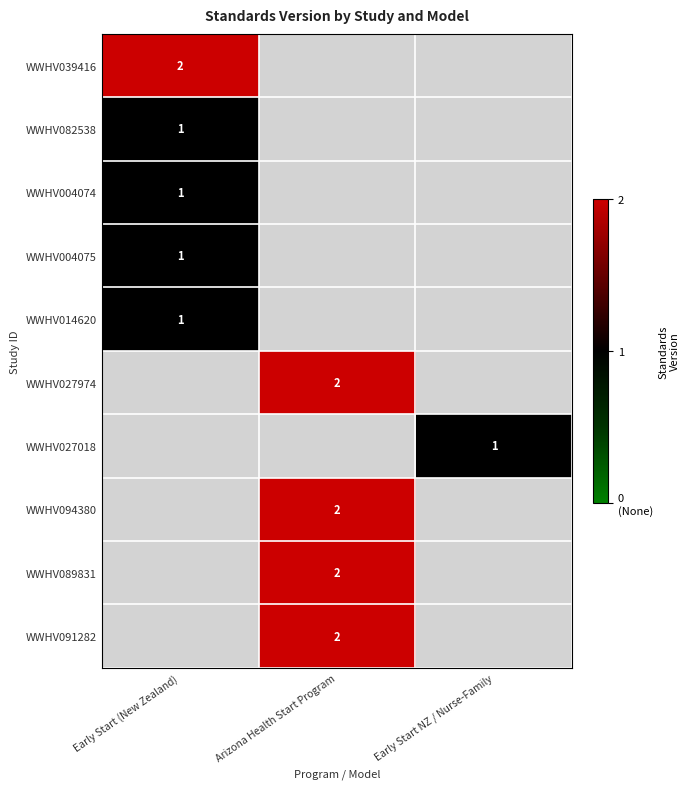

True or false: WWHV091282 has a value of 3 at Arizona Health Start Program.

False